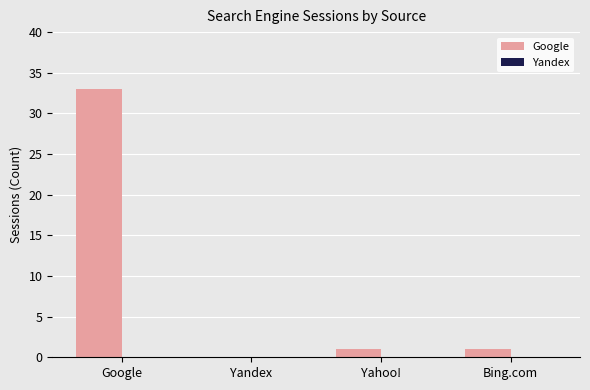

At which category does the chart reach its peak across all series?

Google